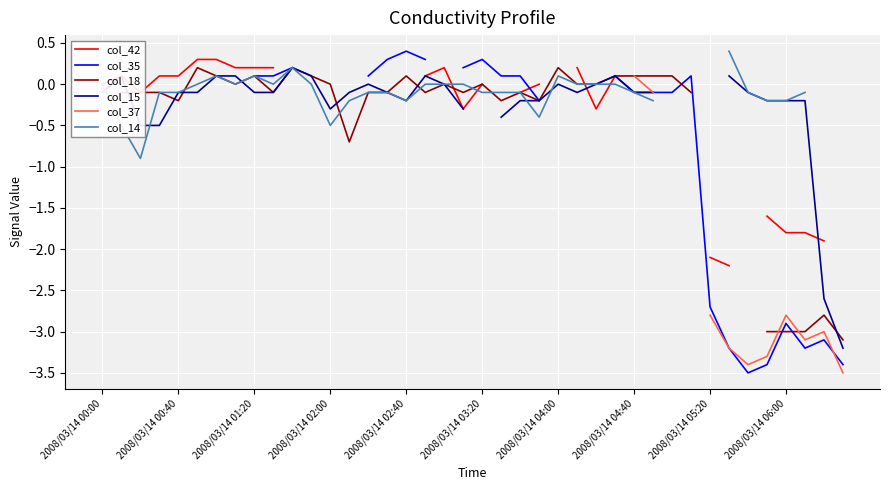

What is the value of the col_14 point at the 23rd from the left?

-0.1